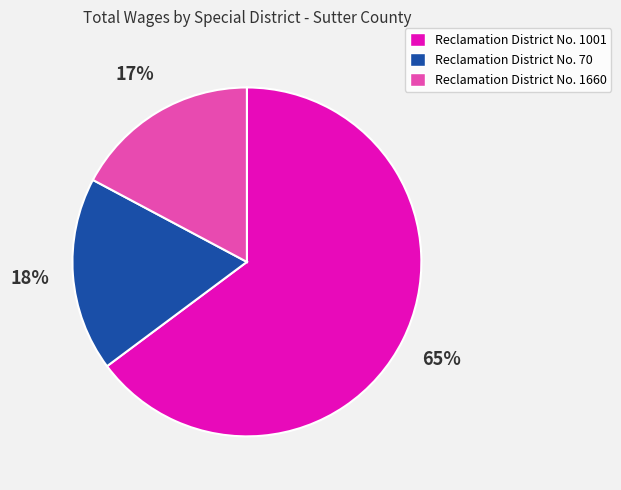

Do Reclamation District No. 1660 and Reclamation District No. 1001 together represent more than half of the pie?

Yes